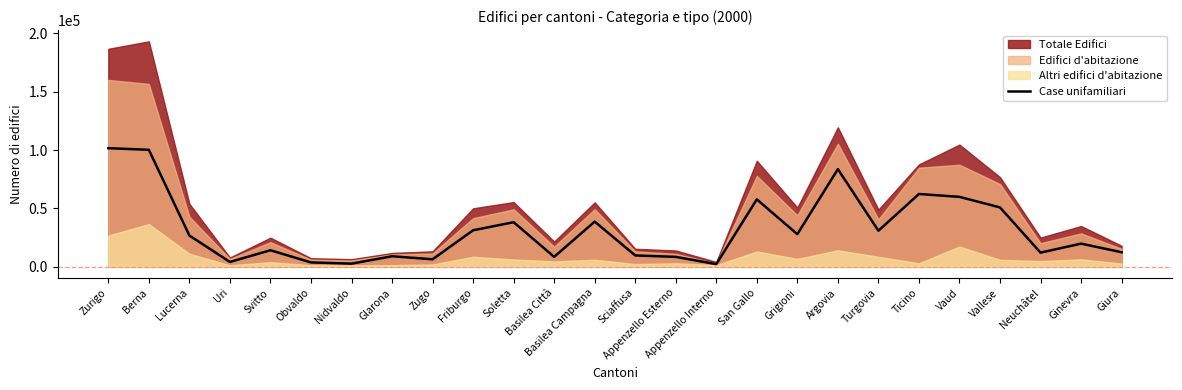

Does the chart display data point markers on the line(s)?

No